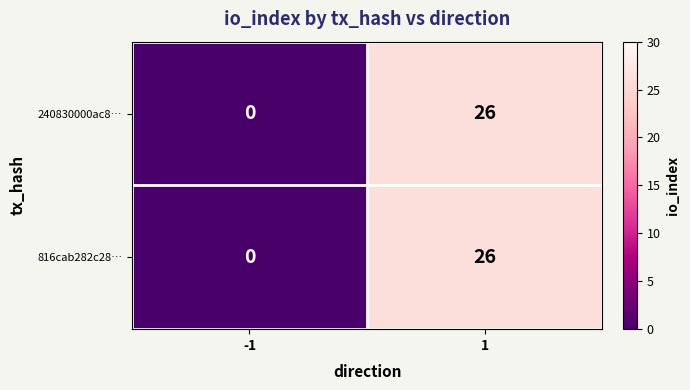

At which category is the sum across all series the highest?

1